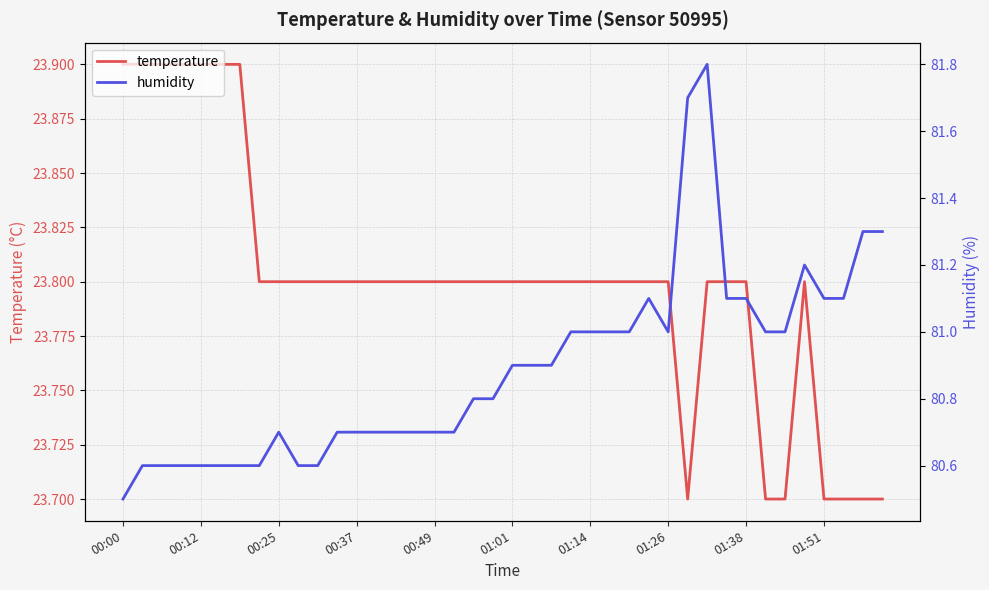

What is the lowest value of the temperature series?

23.7